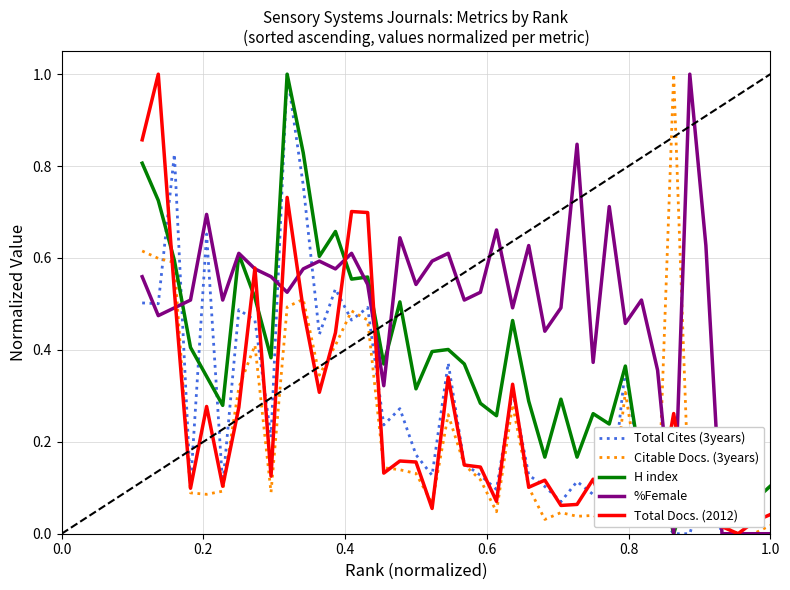

What is the highest value of the Total Cites (3years) series?

1.0